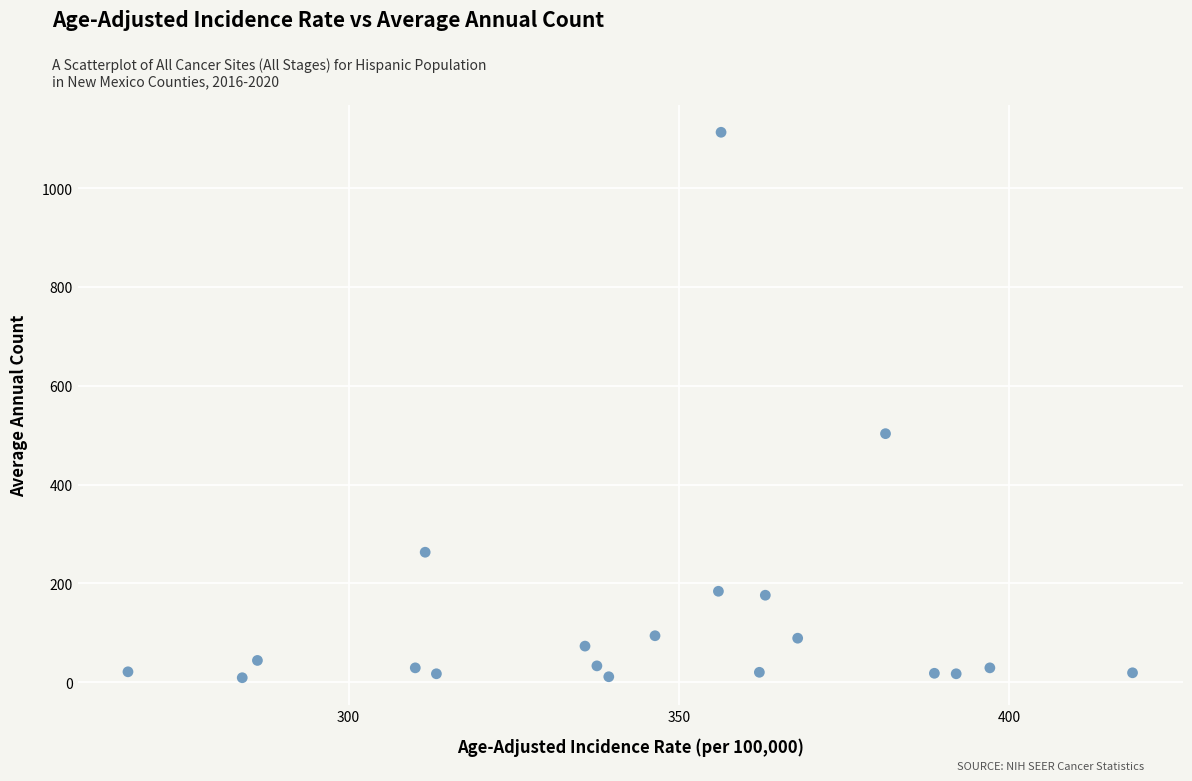

What is the range of Y values (max minus min)?

1104